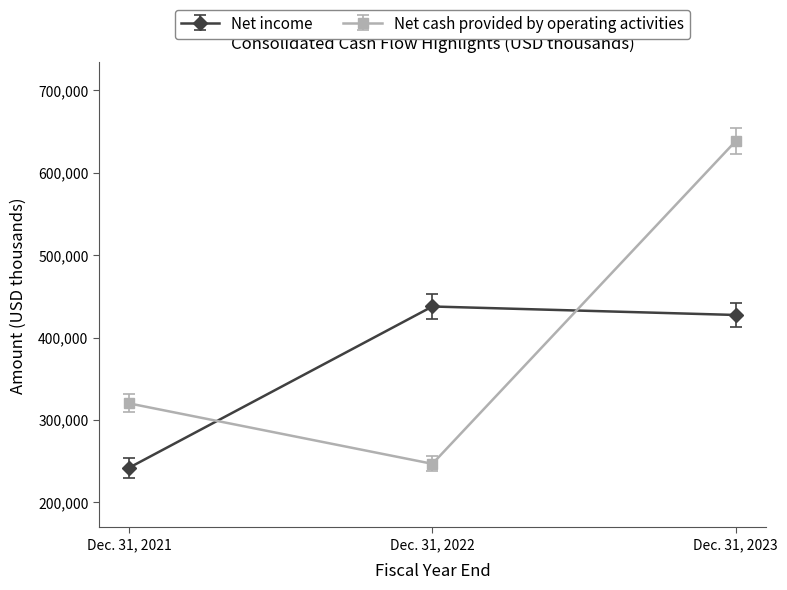

What is the value of the Net income point at the 2nd from the left?

437672